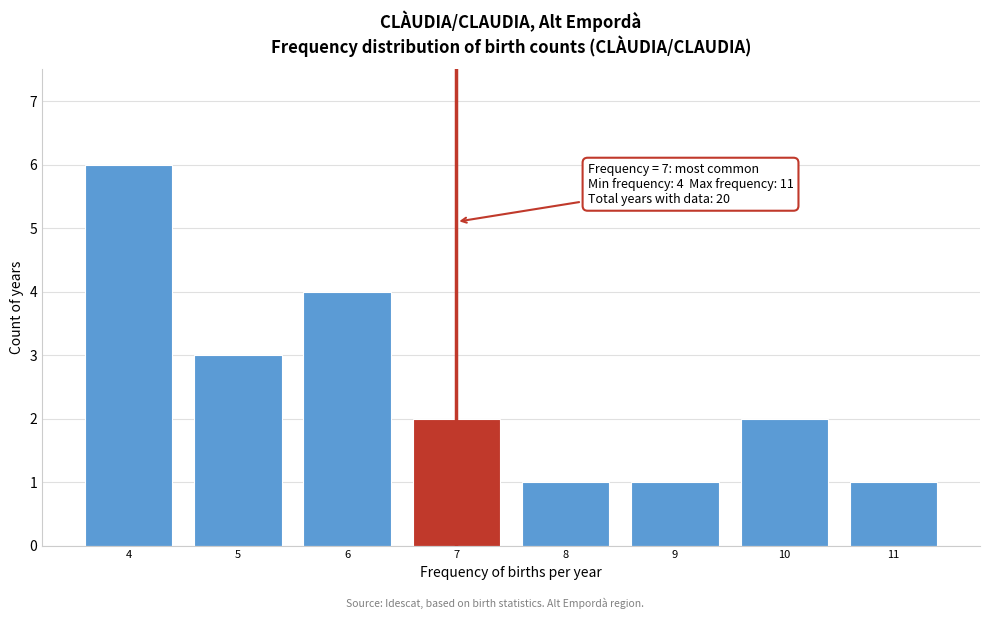

Reading right to left, list all the values displayed in this chart.

11=1	10=2	9=1	8=1	7=2	6=4	5=3	4=6